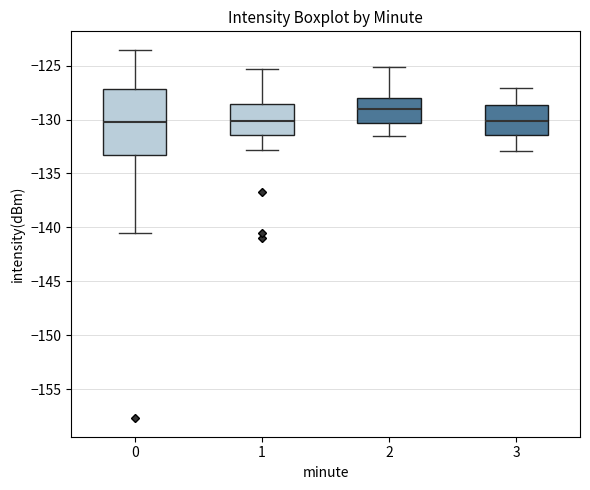

Which box has the highest median line?

2